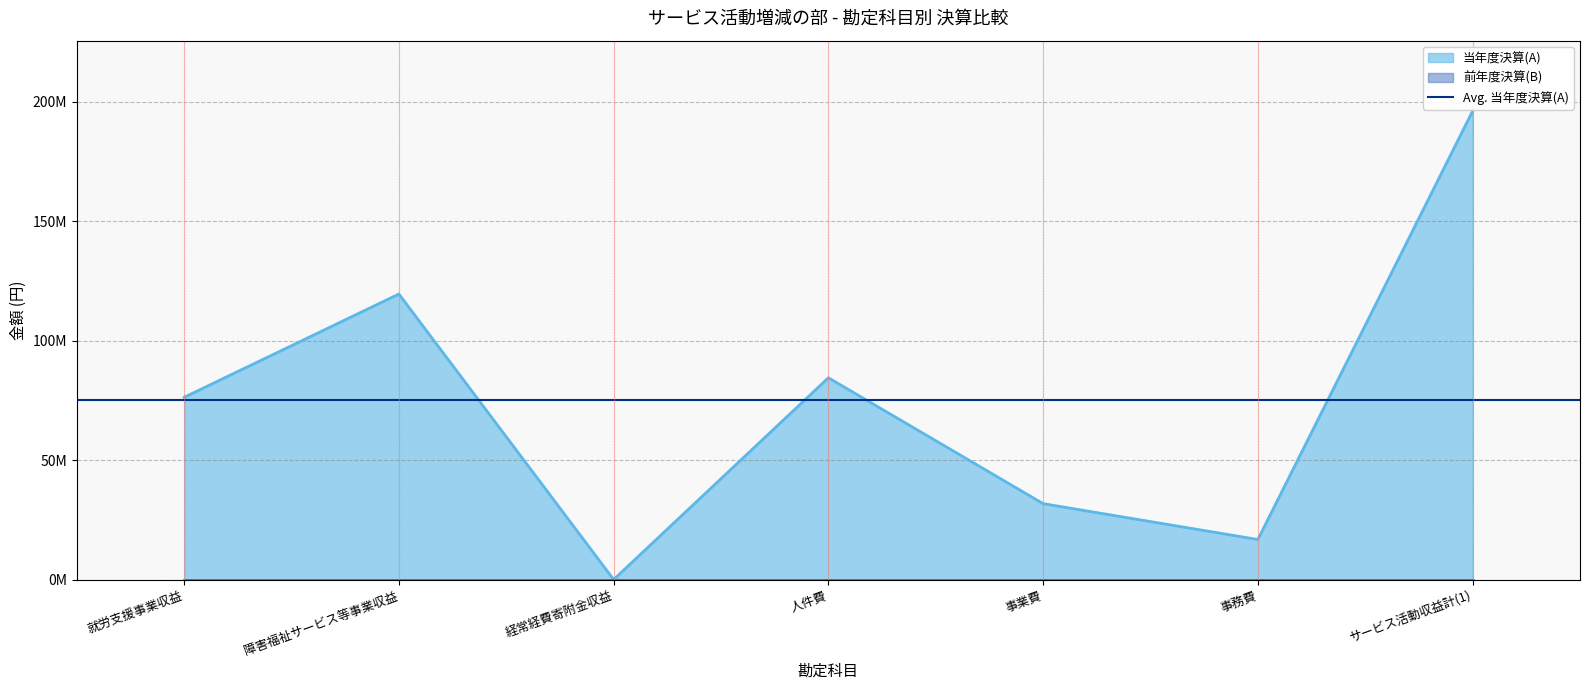

Which label corresponds to the smallest value in the chart?

経常経費寄附金収益